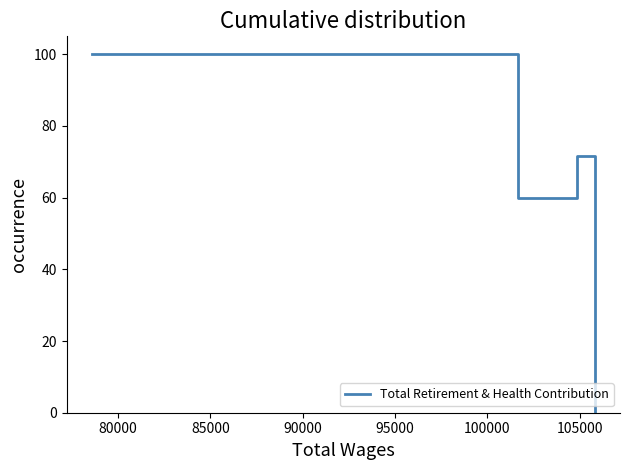

What is the greatest value displayed?

100.0